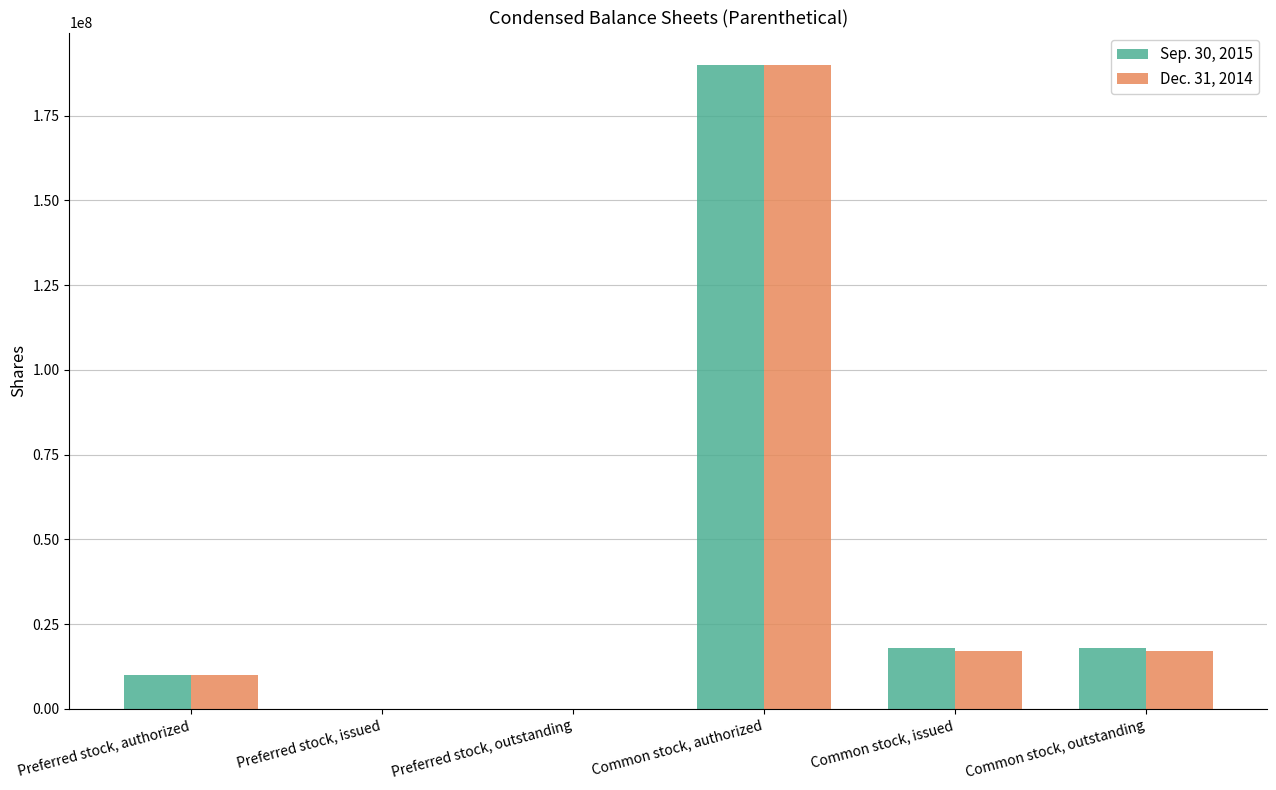

Is the value of Dec. 31, 2014 at Common stock, issued greater than the value of Sep. 30, 2015 at Preferred stock, authorized?

Yes